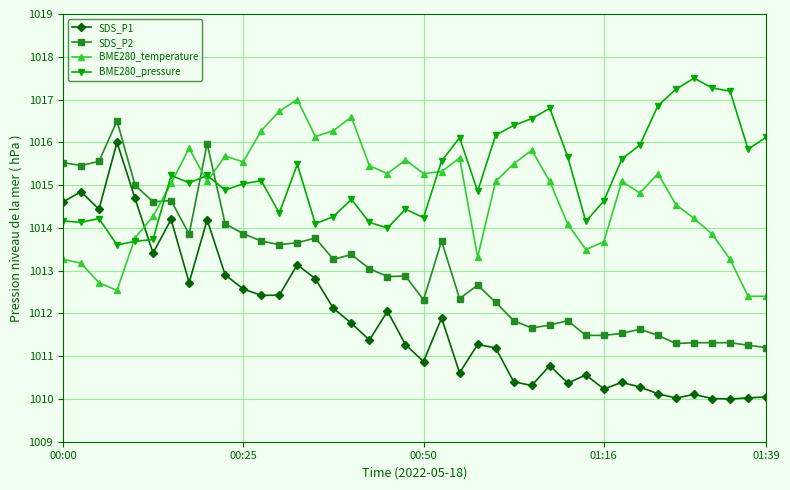

True or false: SDS_P2 and SDS_P1 cross at least once.

False